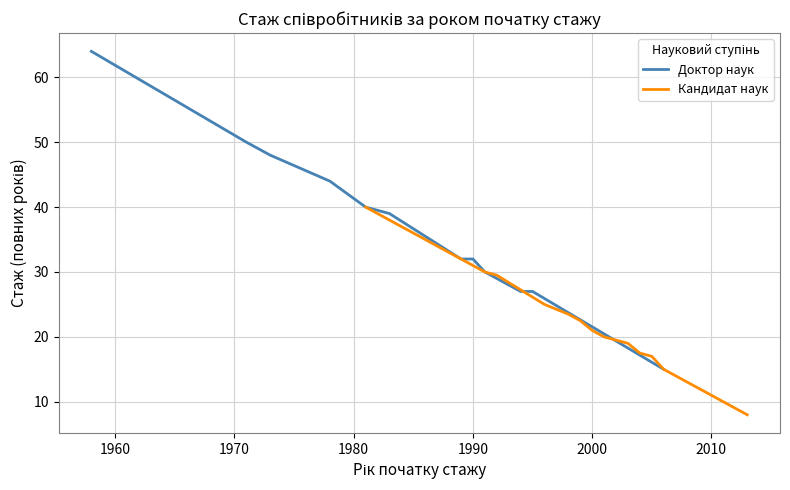

What is the maximum value for Доктор наук?

64